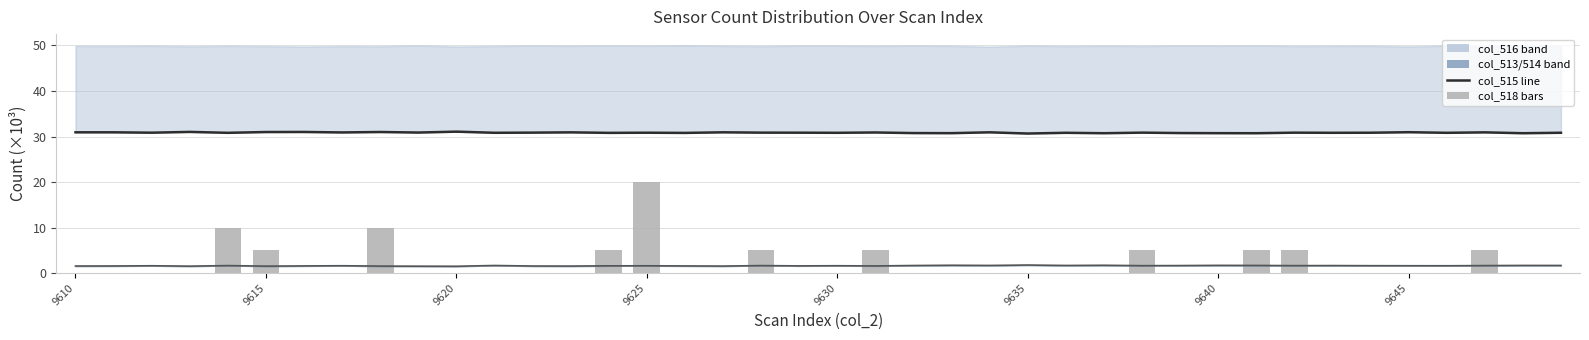

Which series has the widest spread of values?

col_518